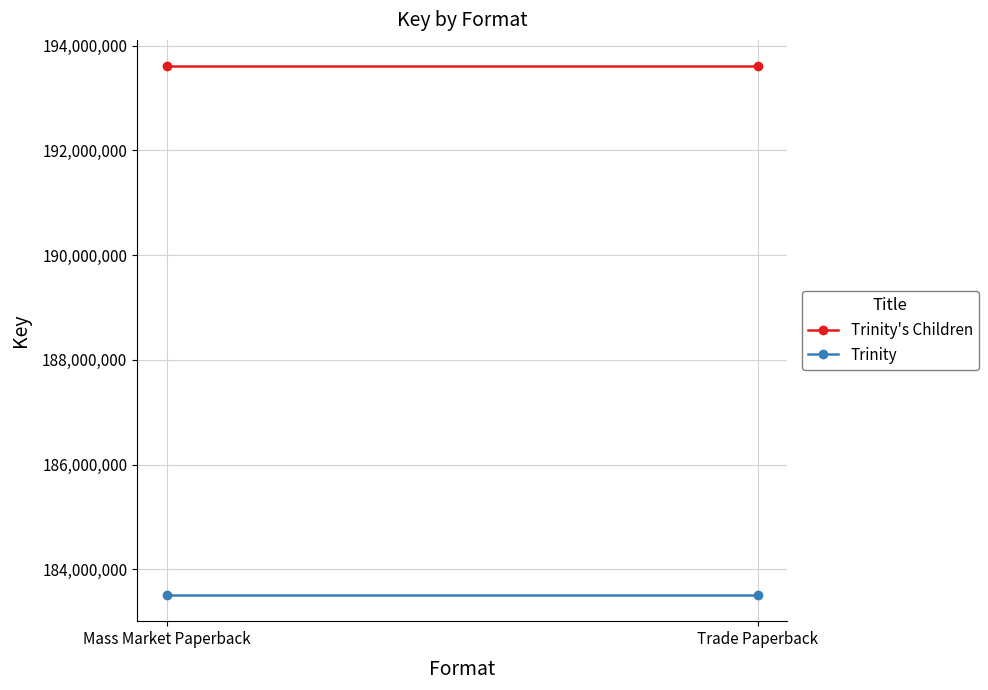

True or false: Trinity has a value of 55802398 at Trade Paperback.

False